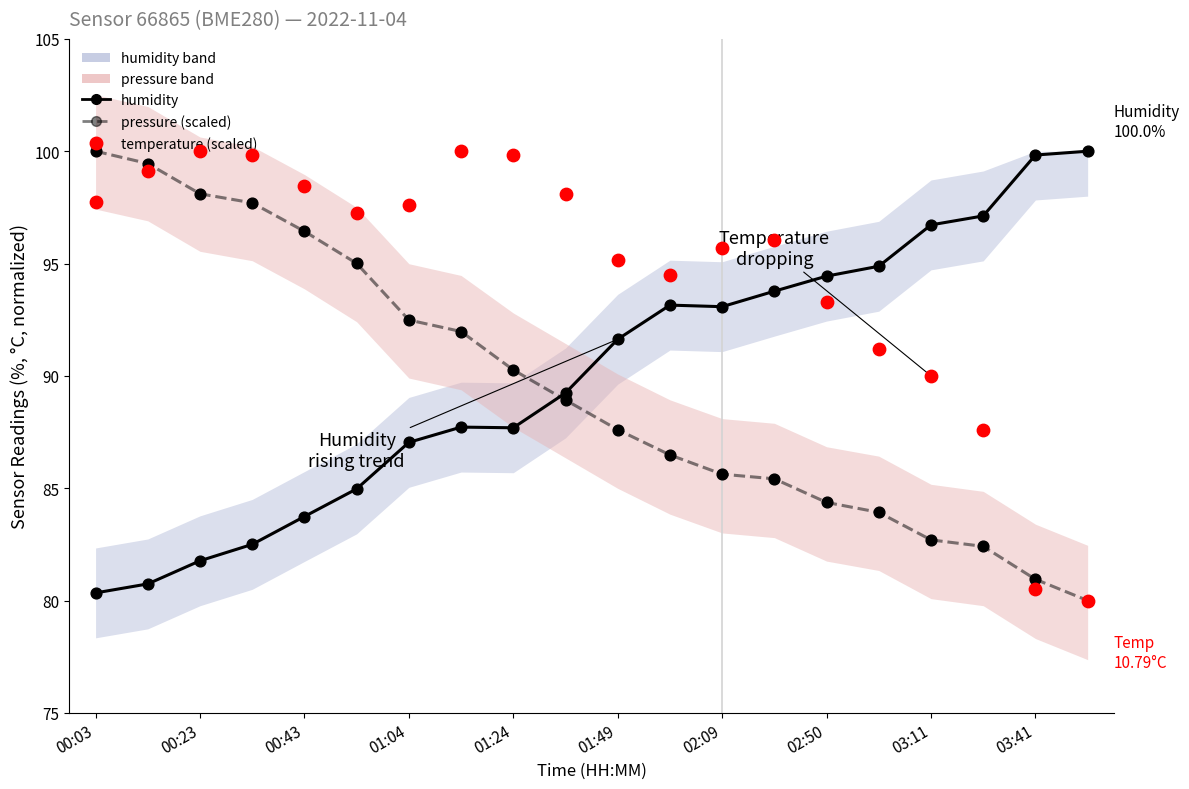

Which series contains the lowest Y value?

temperature